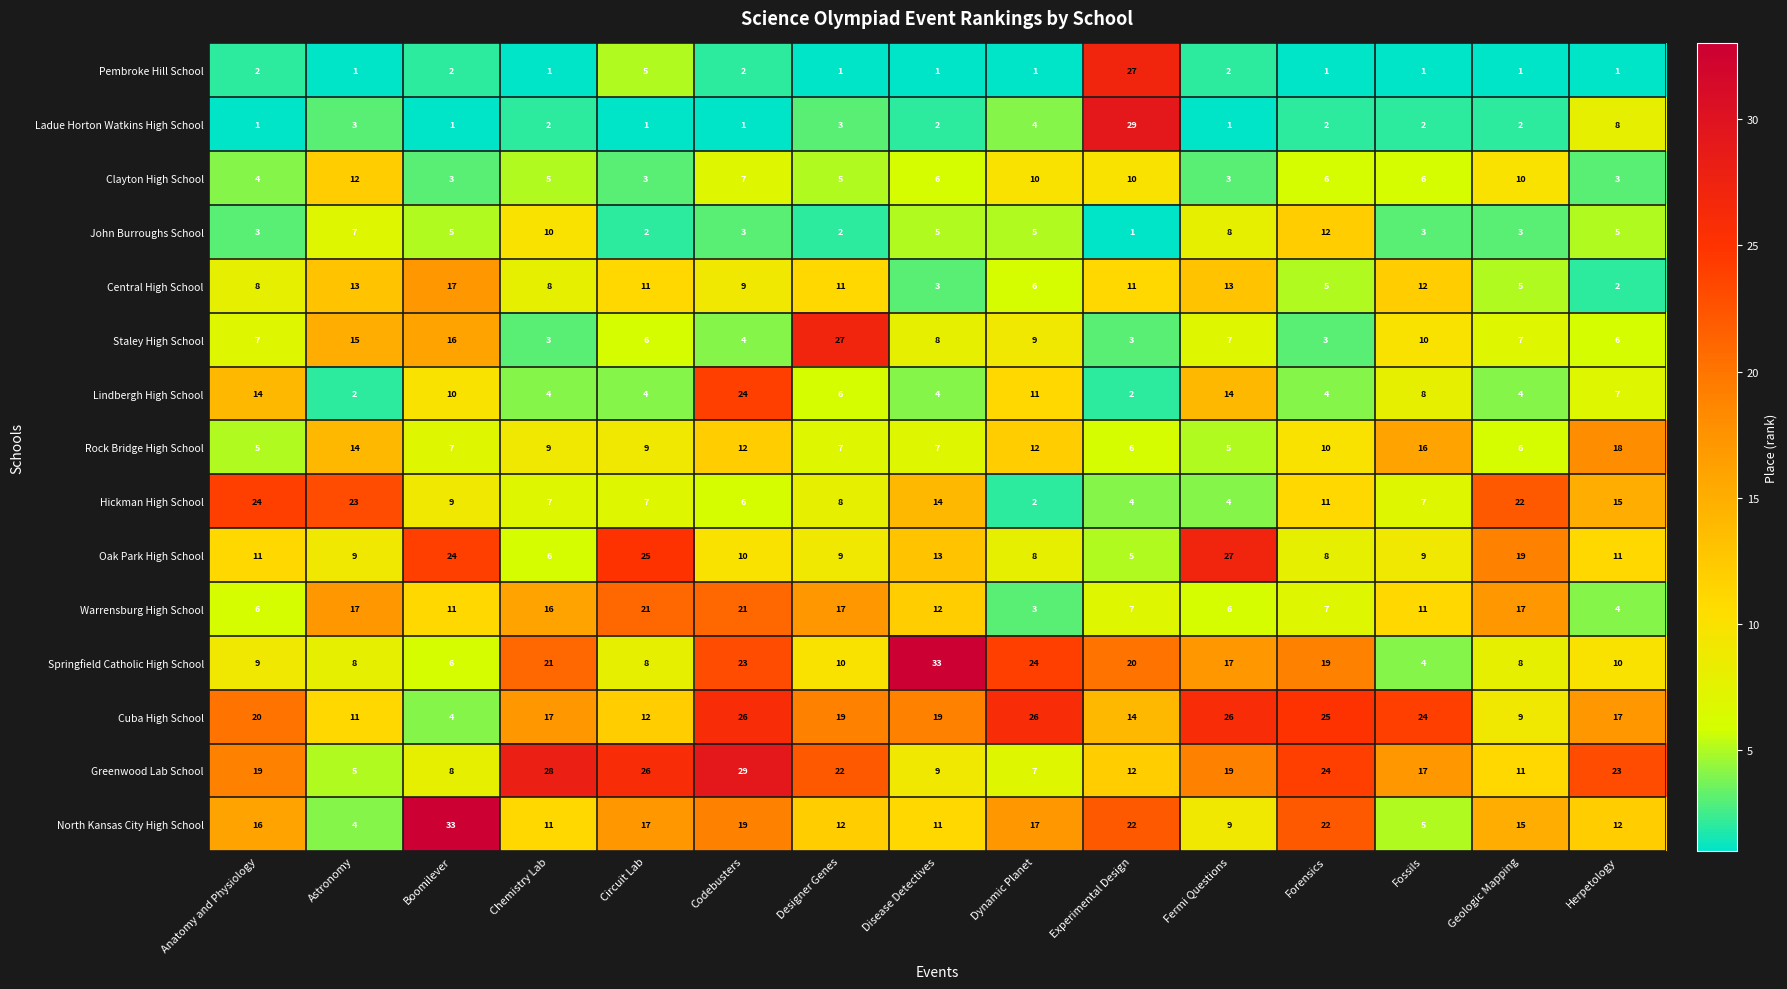

What is the difference between the maximum and minimum values in the Greenwood Lab School series?

24